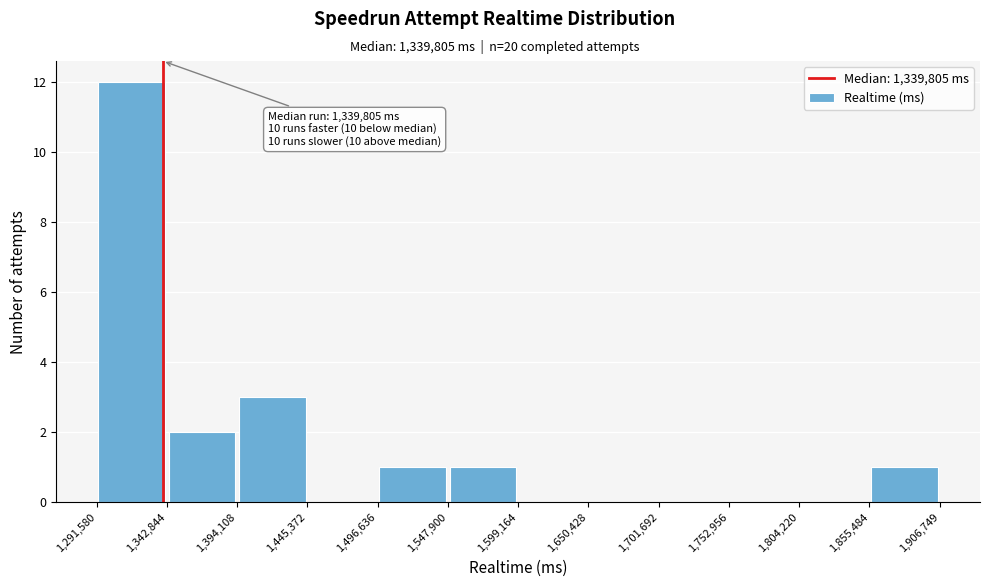

Over which range of the x-axis is the bar tallest?

1,291,580 to 1,342,844